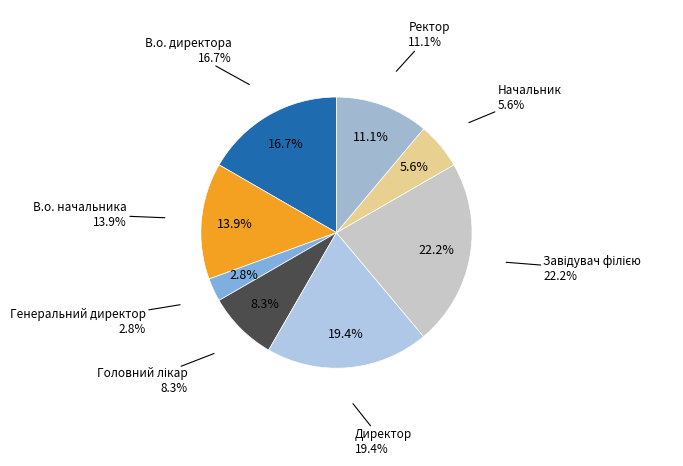

Does Завідувач філією represent more than half of the total?

No